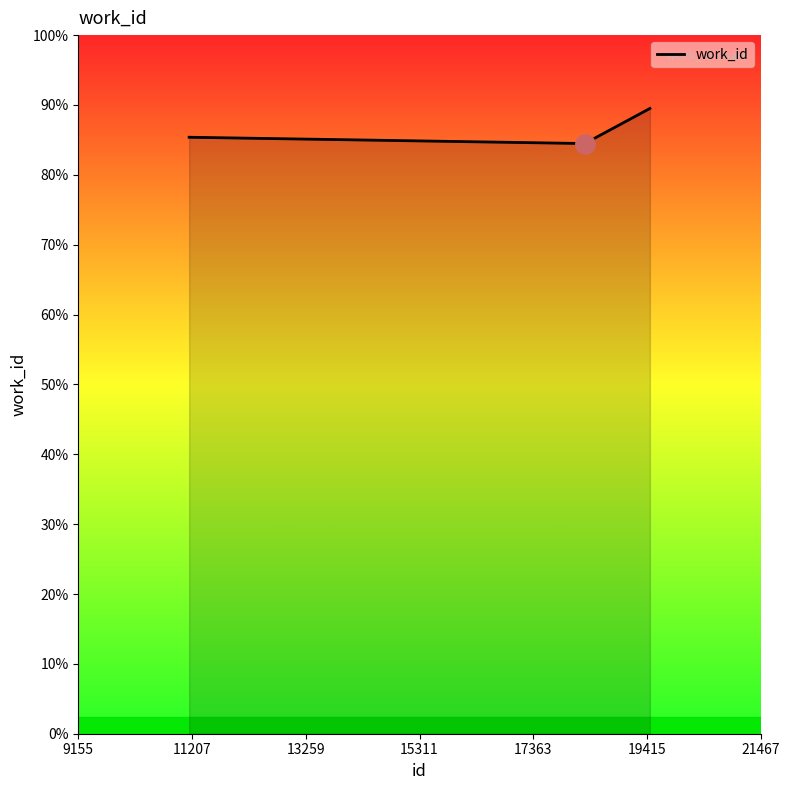

Reading left to right, transcribe all the data shown in this chart.

4269	4224	4475